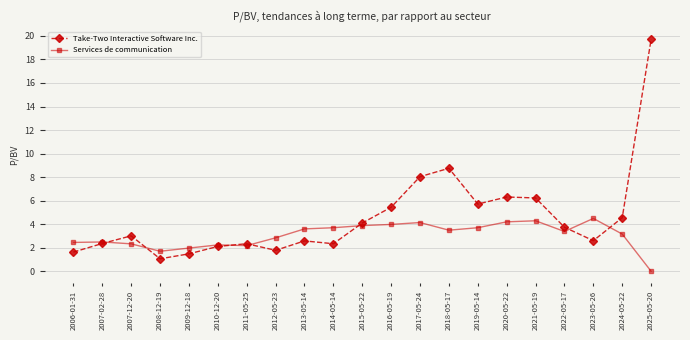

In Take-Two Interactive Software Inc., how many points are lower than both neighbors (excluding endpoints)?

5